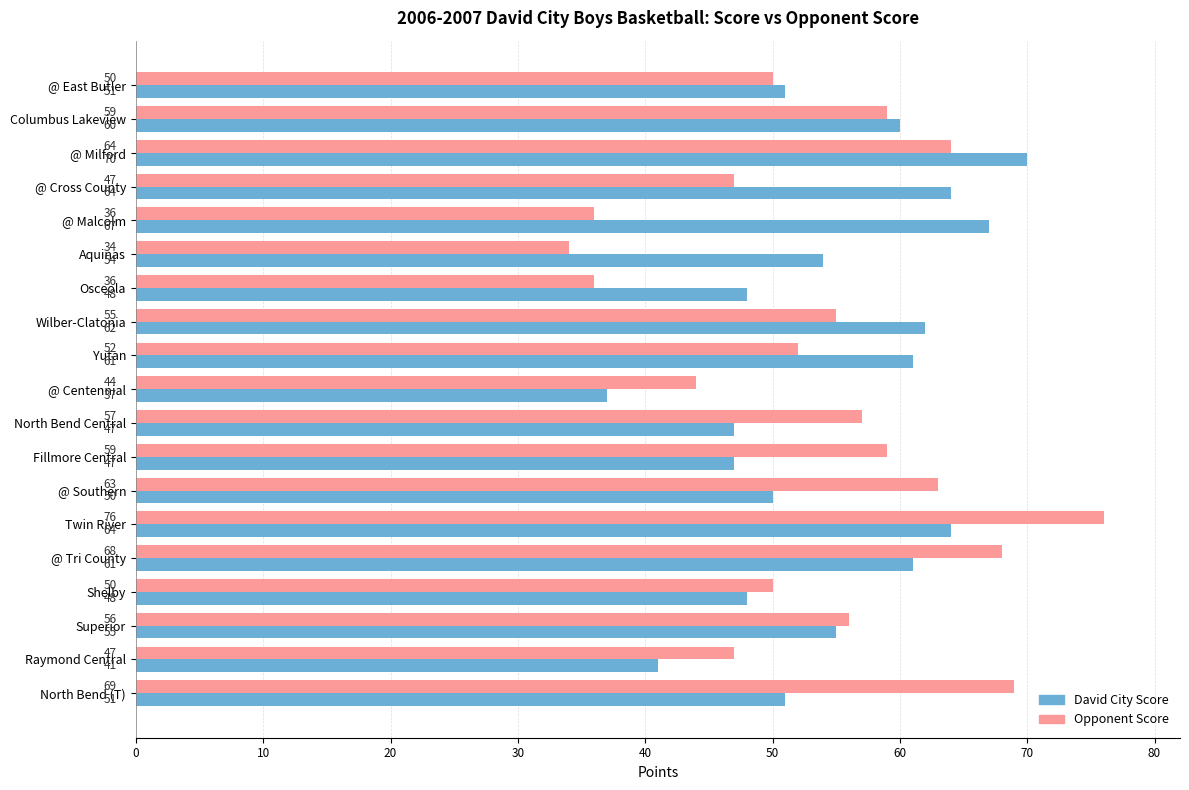

At which label does Opponent Score reach its minimum?

Aquinas